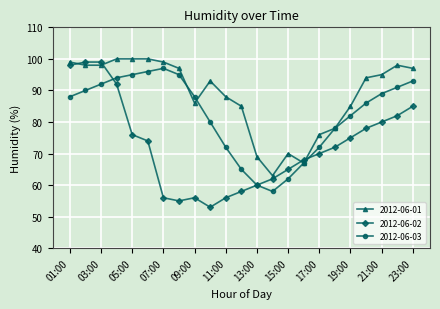

True or false: 2012-06-02 and 2012-06-01 cross at least once.

True